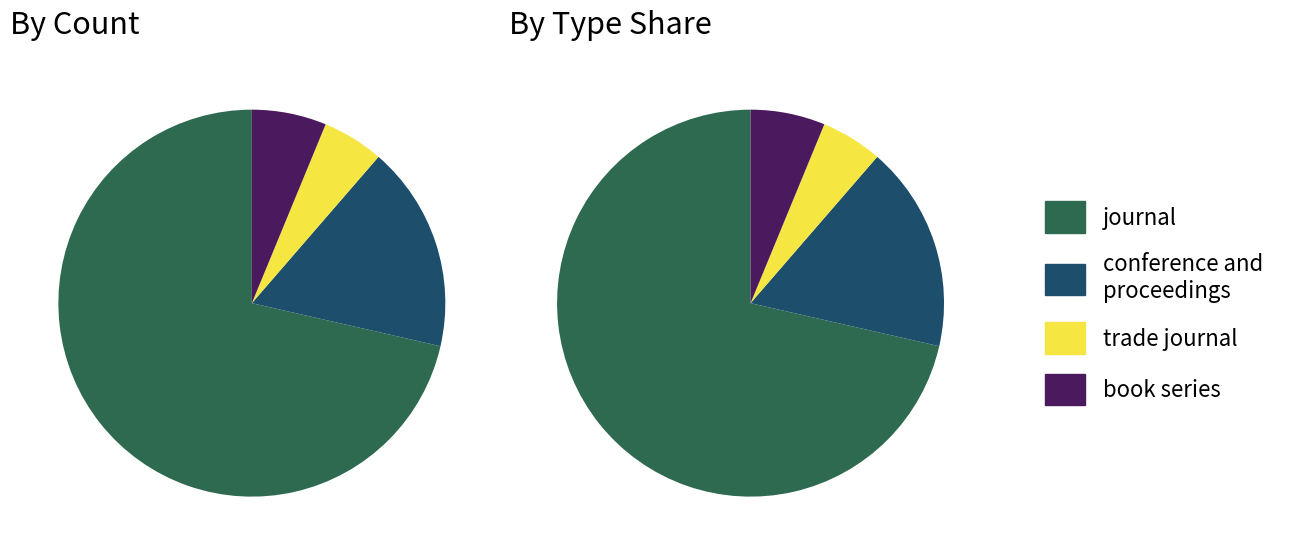

How many slices are in this pie chart?

4